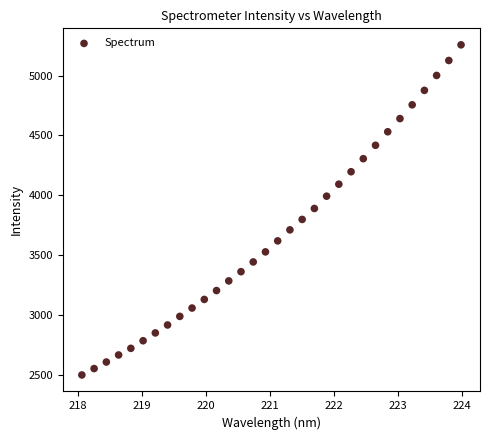

What is the range of Y values (max minus min)?

2754.5